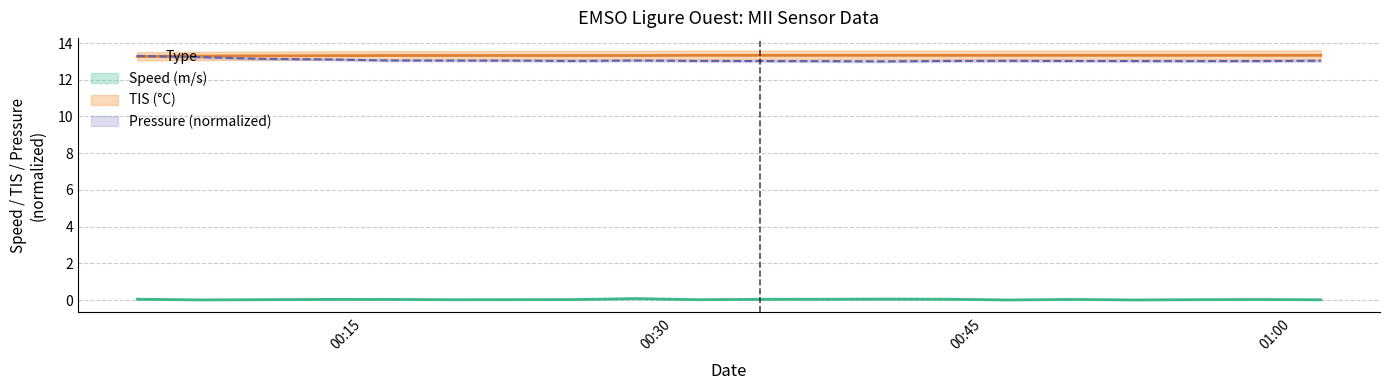

Where is Pressure nearest to the value 13?

2019-10-04T00:40:16